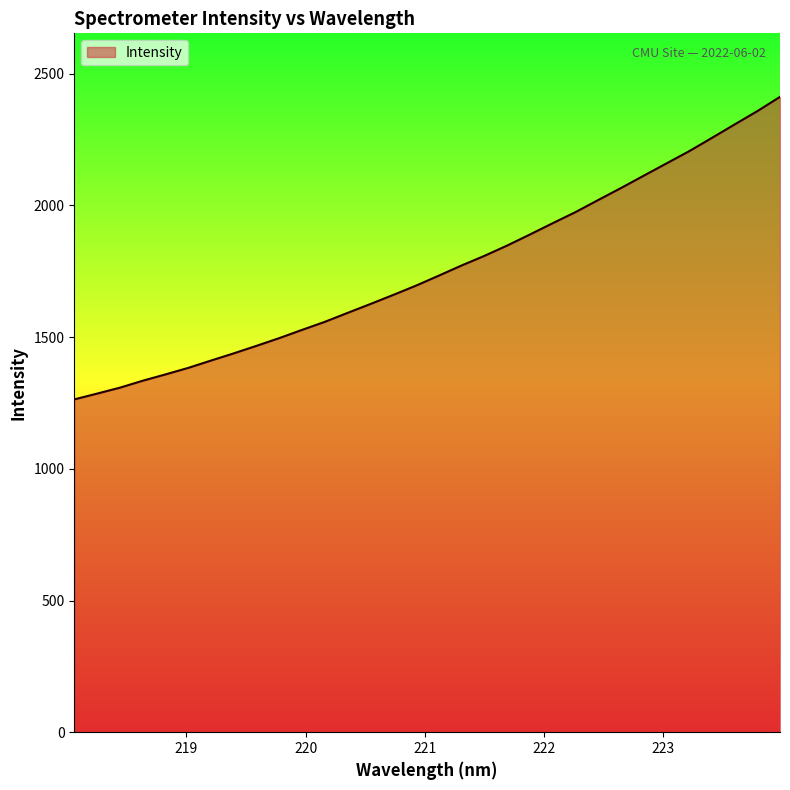

What is the difference between the maximum and second lowest values?

1126.6